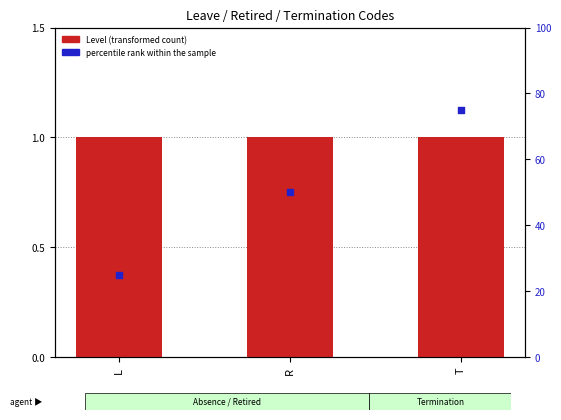

Which series has the largest total across all categories?

percentile rank within the sample